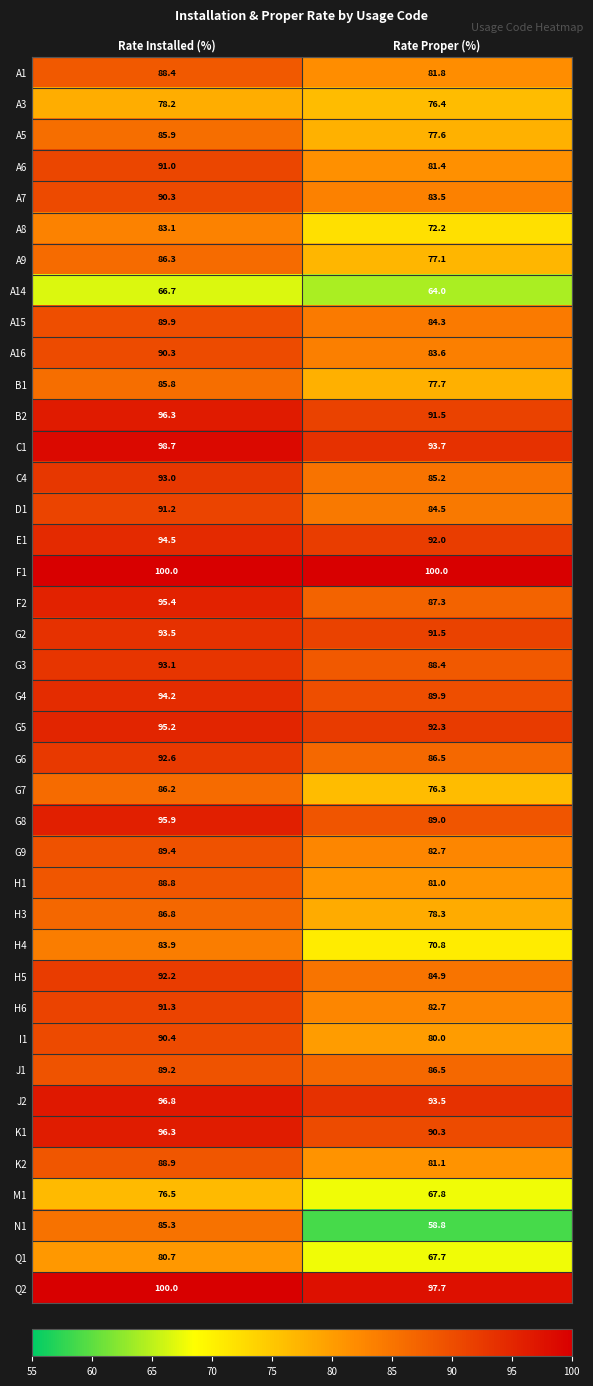

What is the sum of all K2 values?

170.0